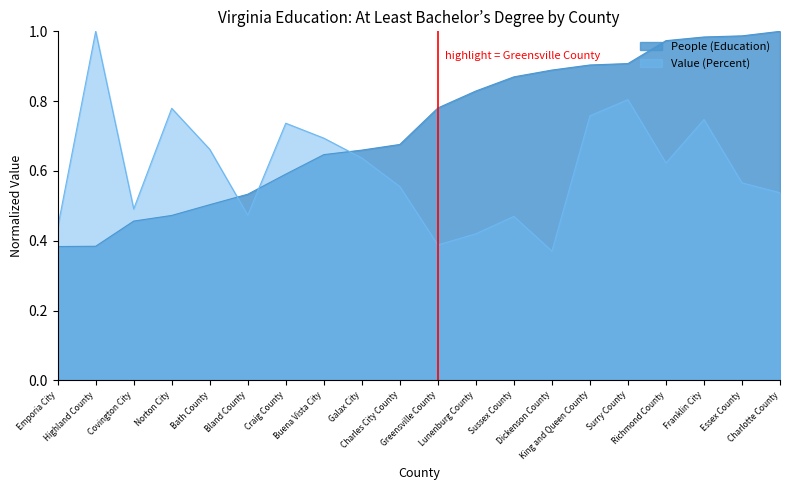

What value does the People (Education) series have at Norton City?

0.5